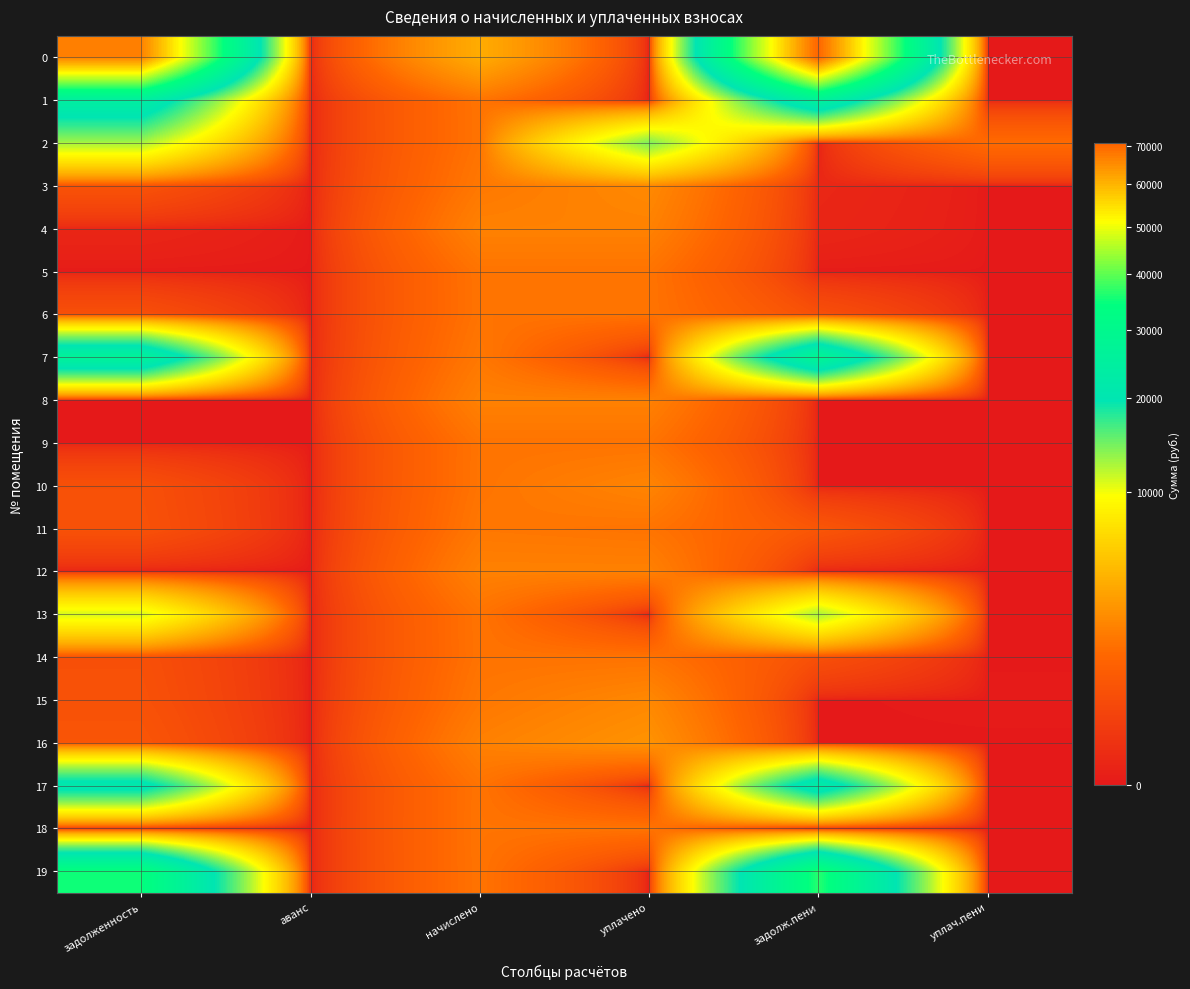

Reading left to right, transcribe all the data shown in this chart.

0: задолженность=66820.8	аванс=0.0	начислено=3945.1	уплачено=0.0	задолж.пени=70765.9	уплач.пени=0.0
1: задолженность=24467.4	аванс=0.0	начислено=1662.8	уплачено=0.0	задолж.пени=26130.3	уплач.пени=0.0
2: задолженность=12604.0	аванс=0.0	начислено=1655.5	уплачено=14259.4	задолж.пени=0.0	уплач.пени=1408.6
3: задолженность=620.9	аванс=0.0	начислено=1806.6	уплачено=2408.8	задолж.пени=18.7	уплач.пени=0.0
4: задолженность=14.3	аванс=0.0	начислено=2134.8	уплачено=2134.8	задолж.пени=14.3	уплач.пени=0.0
5: задолженность=0.0	аванс=0.0	начислено=1662.8	уплачено=1662.8	задолж.пени=0.0	уплач.пени=0.0
6: задолженность=551.8	аванс=0.0	начислено=1655.5	уплачено=1655.5	задолж.пени=551.8	уплач.пени=0.0
7: задолженность=26747.1	аванс=0.0	начислено=1799.2	уплачено=0.0	задолж.пени=28546.3	уплач.пени=0.0
8: задолженность=0.0	аванс=0.0	начислено=2116.3	уплачено=2116.3	задолж.пени=0.0	уплач.пени=0.0
9: задолженность=0.0	аванс=0.0	начислено=1673.9	уплачено=1673.9	задолж.пени=0.0	уплач.пени=0.0
10: задолженность=559.2	аванс=0.0	начислено=1677.6	уплачено=2236.8	задолж.пени=0.0	уплач.пени=0.0
11: задолженность=596.1	аванс=0.0	начислено=1788.2	уплачено=1668.5	задолж.пени=715.8	уплач.пени=0.0
12: задолженность=0.0	аванс=0.0	начислено=2120.0	уплачено=2120.0	задолж.пени=0.0	уплач.пени=0.0
13: задолженность=10941.0	аванс=0.0	начислено=1659.2	уплачено=0.0	задолж.пени=12600.1	уплач.пени=0.0
14: задолженность=549.4	аванс=0.0	начислено=1648.1	уплачено=1648.1	задолж.пени=549.4	уплач.пени=0.0
15: задолженность=593.6	аванс=0.0	начислено=1780.8	уплачено=2374.4	задолж.пени=0.0	уплач.пени=0.2
16: задолженность=691.8	аванс=0.0	начислено=2094.2	уплачено=2786.0	задолж.пени=0.0	уплач.пени=0.0
17: задолженность=21849.6	аванс=0.0	начислено=1659.2	уплачено=0.0	задолж.пени=23508.7	уплач.пени=0.0
18: задолженность=0.0	аванс=0.0	начислено=1666.5	уплачено=1666.5	задолж.пени=0.0	уплач.пени=0.0
19: задолженность=34929.9	аванс=0.0	начислено=1659.2	уплачено=0.0	задолж.пени=36589.1	уплач.пени=0.0